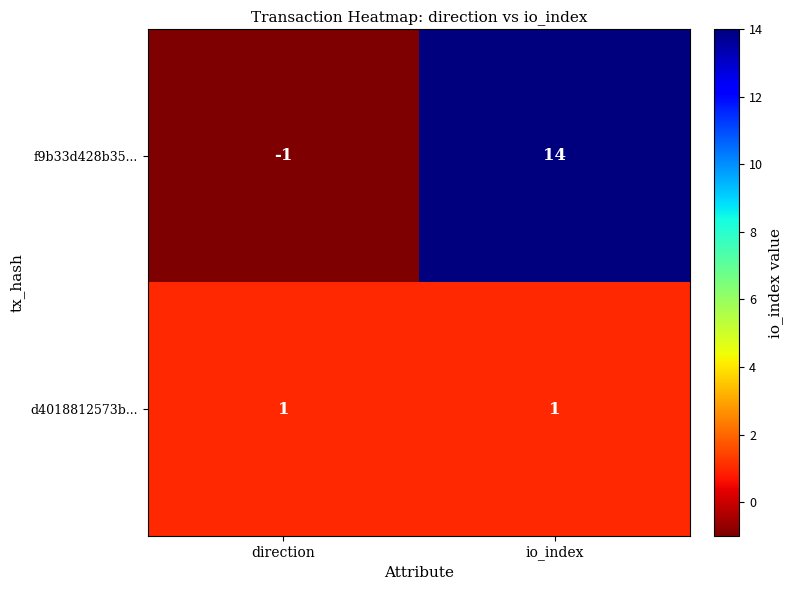

At which label is f9b33d428b35... closest to 6?

direction